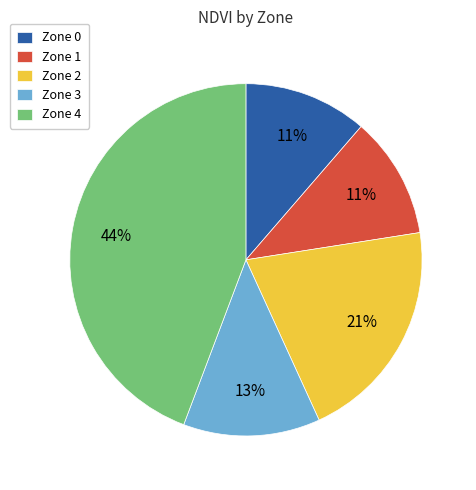

Combined, do Zone 0 and Zone 1 account for over 50%?

No